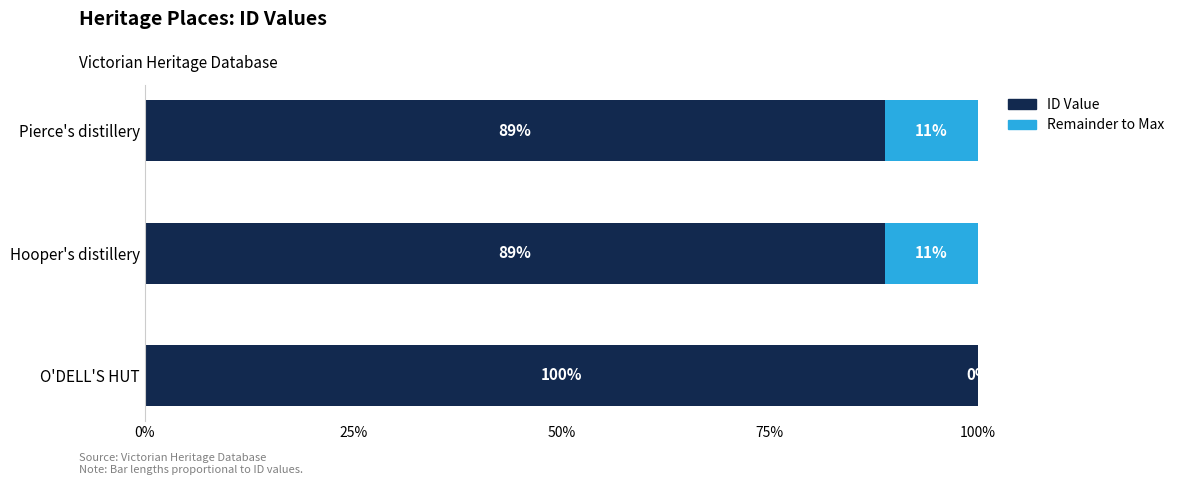

What are all the series names shown in the legend?

ID Value, Remainder to Max